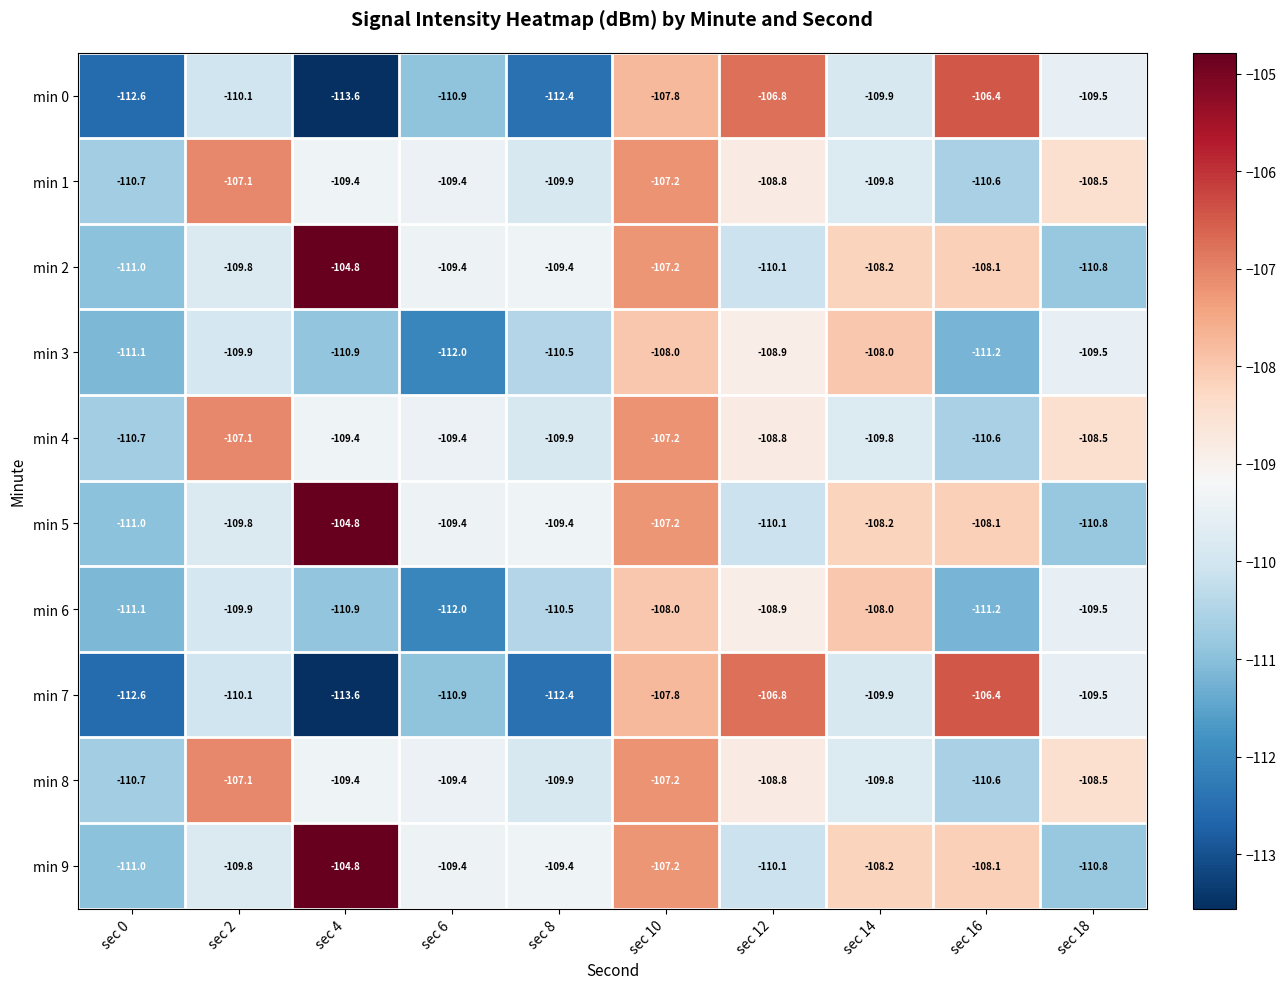

At which category is the sum across all series the highest?

sec 10